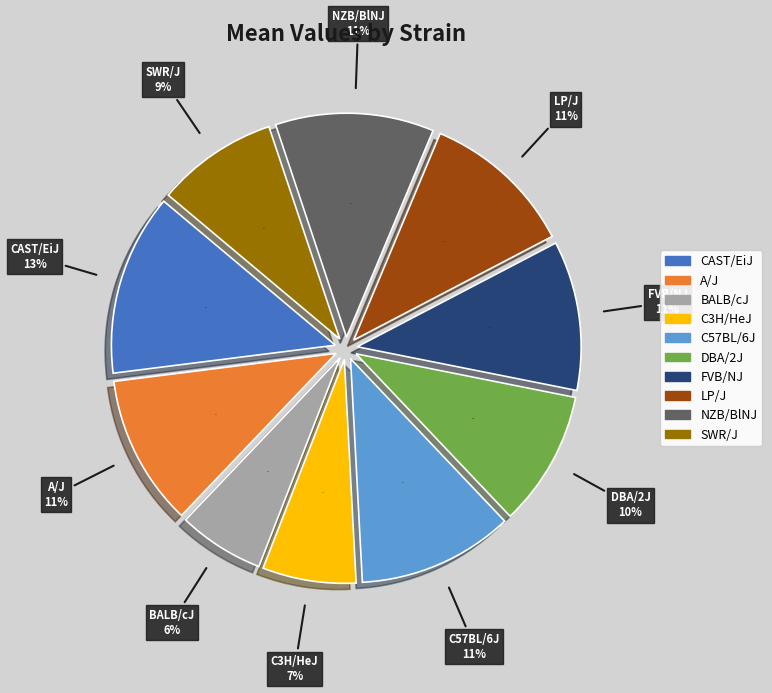

To the nearest percent, what is the difference between the largest and smallest slice percentages?

7%